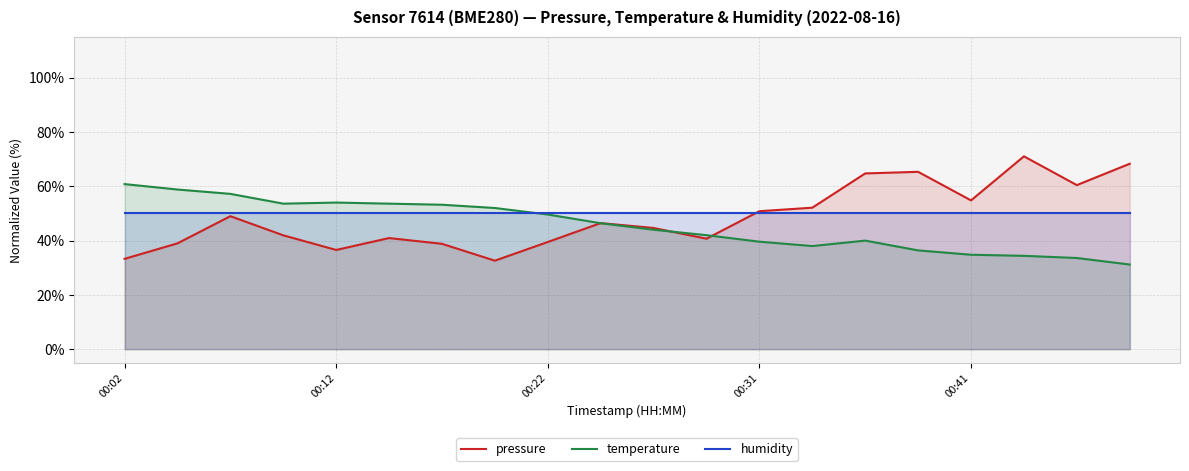

List the series in order of their peak value, highest first.

pressure, temperature, humidity